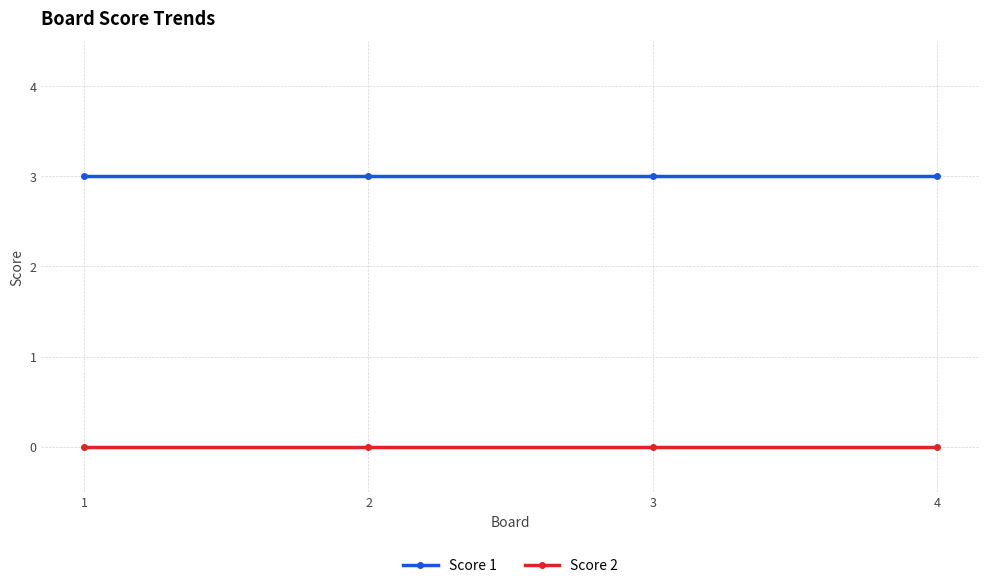

True or false: Score 1 and Score 2 cross at least once.

False